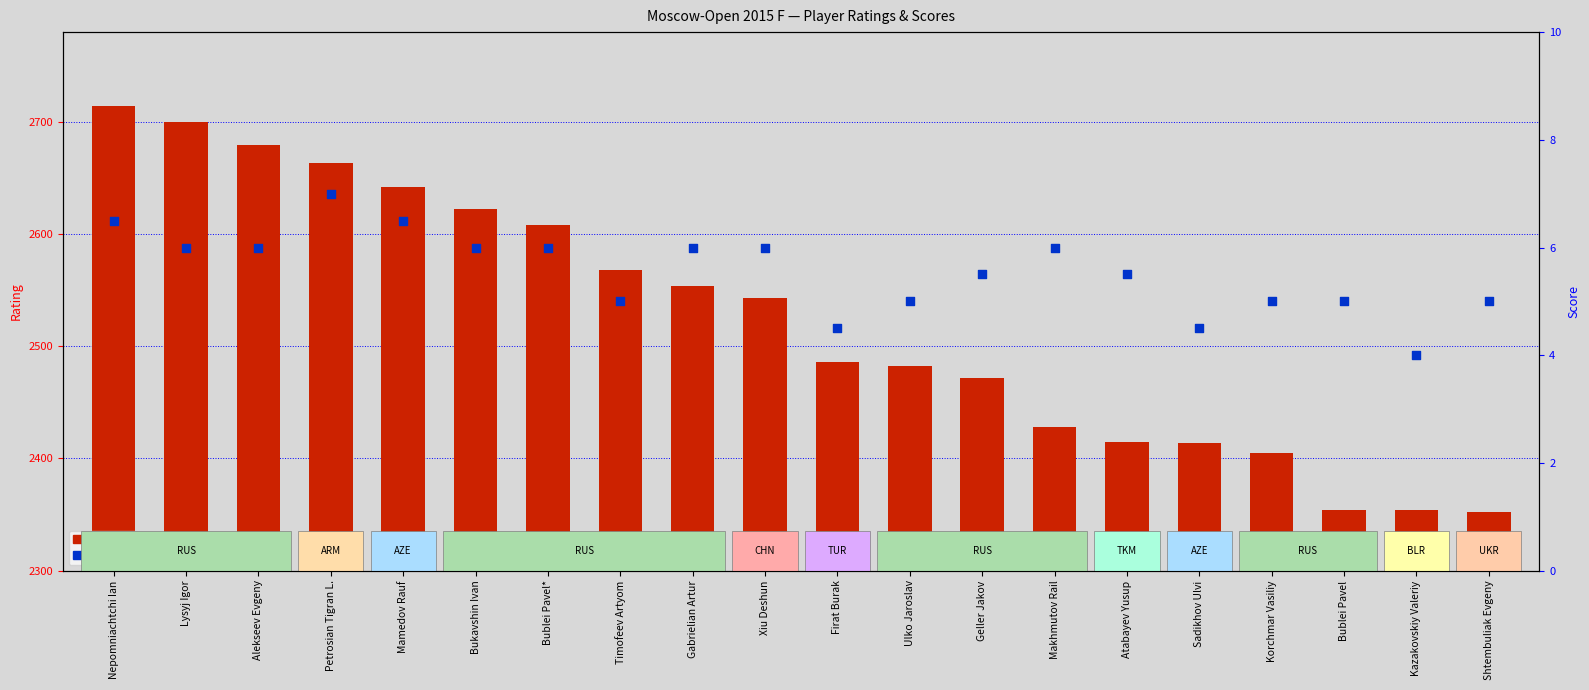

At how many categories does at least one series exceed 581?

20